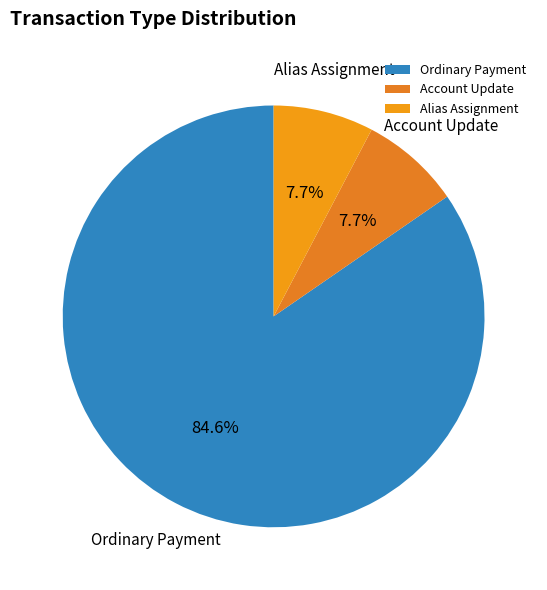

Is there a majority slice in this chart?

Yes